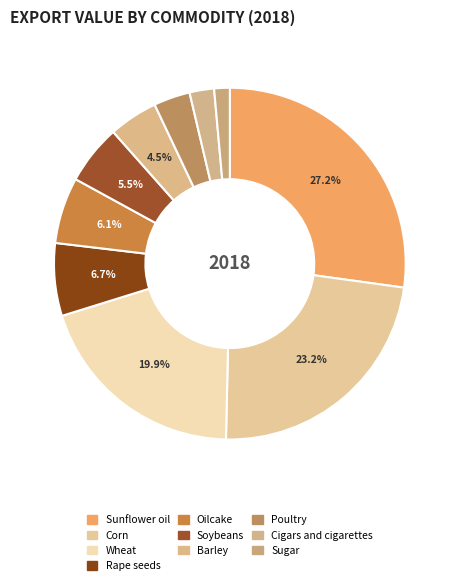

To the nearest percent, what is the difference between the Cigars and cigarettes and Oilcake slice percentages?

4%